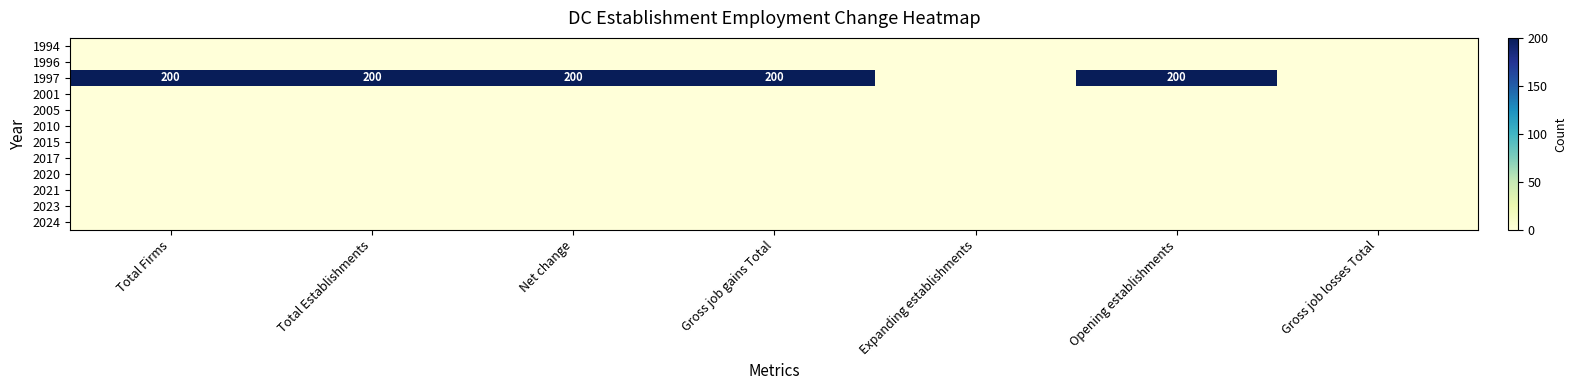

At how many categories does at least one series exceed 52?

5